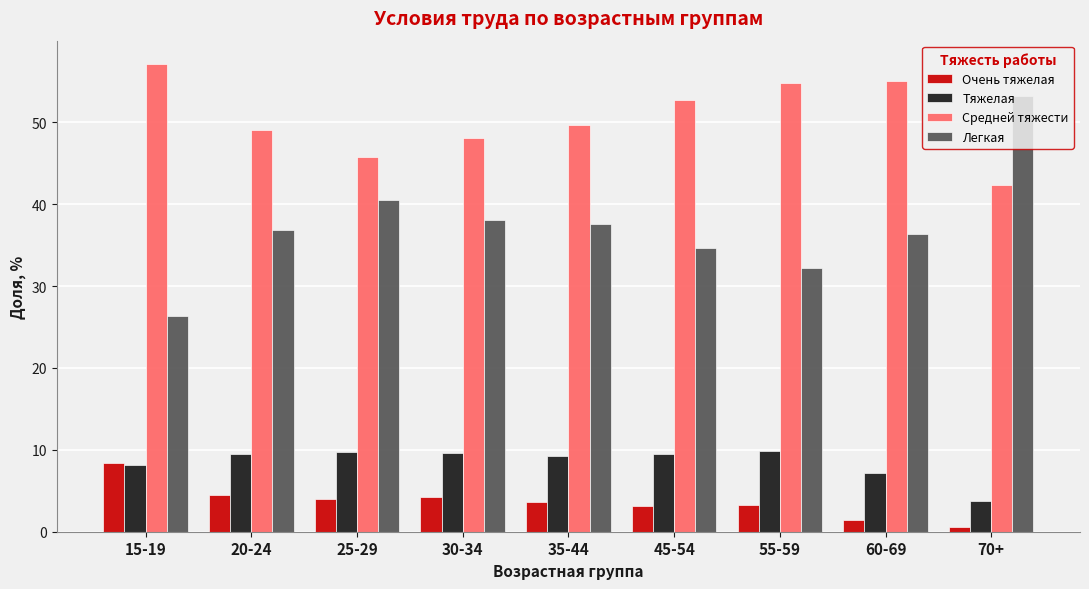

What is the sum of all Тяжелая values?

76.4